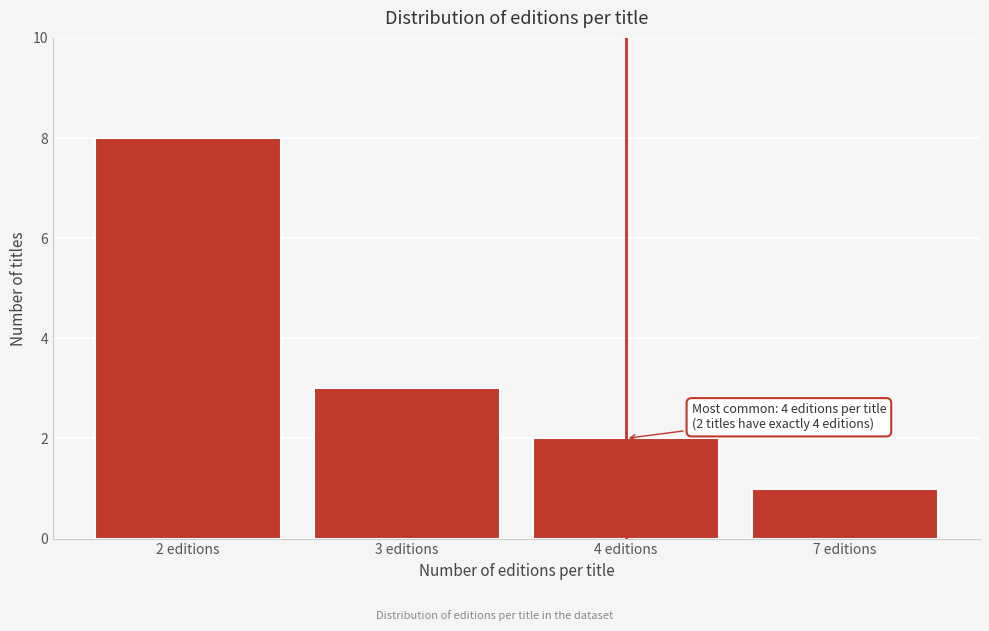

Reading left to right, what are all the values shown in this chart?

2 editions=8	3 editions=3	4 editions=2	7 editions=1